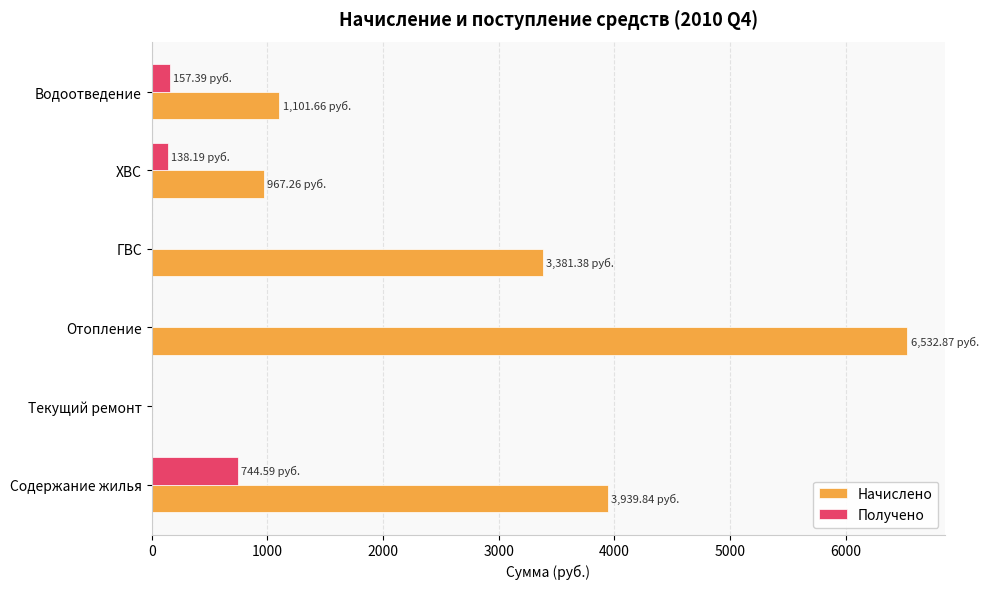

What is the sum of all Получено values?

1040.2